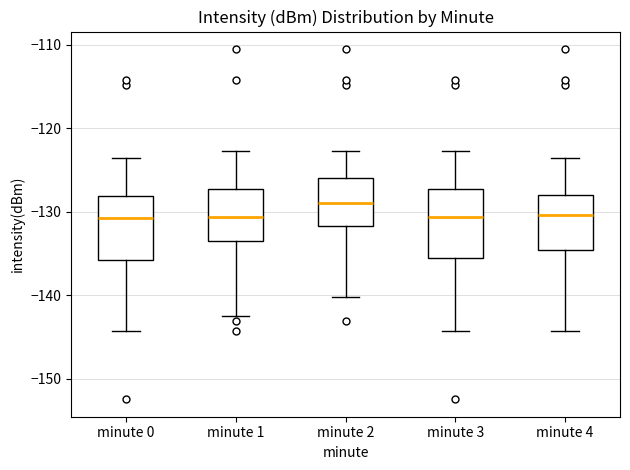

Reading left to right, transcribe this box plot: for each box, give where its median line is, the range the box spans, and where its two whiskers end, as read against the y-axis. The values are not printed on the chart, so give them approximately, as read against the axis.

minute 0: median -131, box -136 to -128, whiskers -144 to -124
minute 1: median -131, box -134 to -127, whiskers -143 to -123
minute 2: median -129, box -132 to -126, whiskers -140 to -123
minute 3: median -131, box -135 to -127, whiskers -144 to -123
minute 4: median -130, box -135 to -128, whiskers -144 to -124